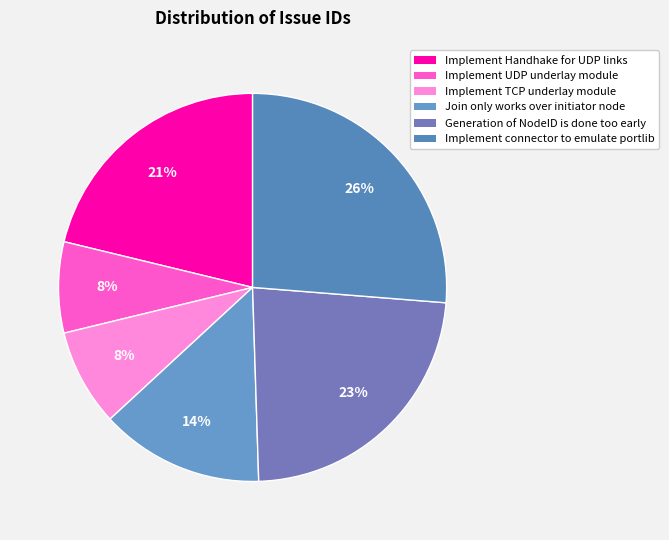

Does Generation of NodeID is done too early account for over 50% of the chart?

No